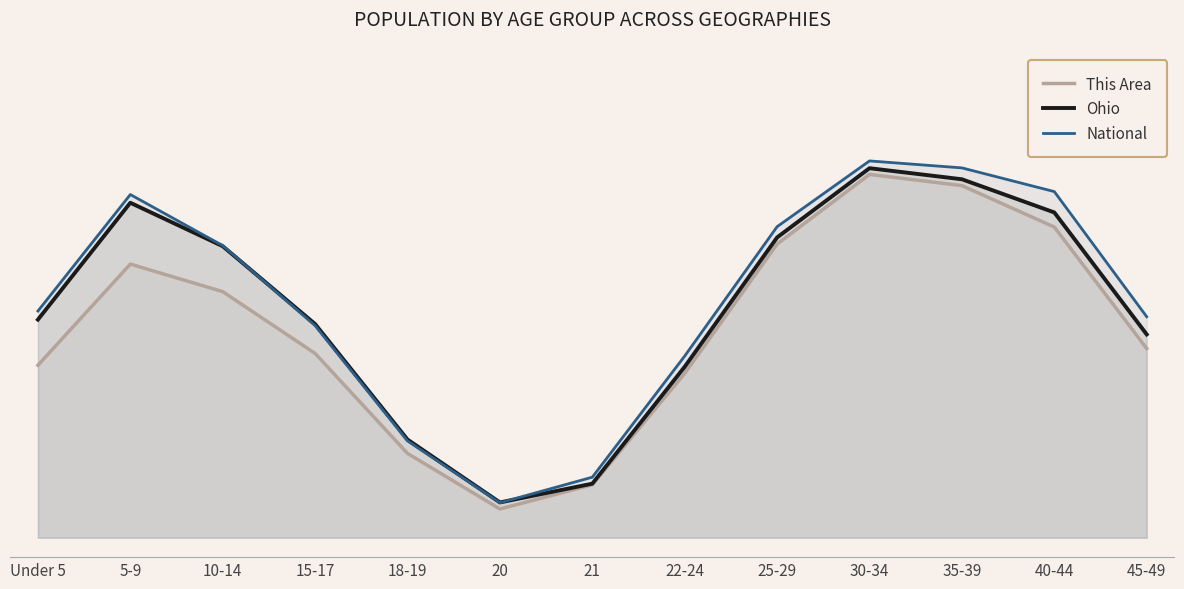

What is the maximum value for National?

1.0